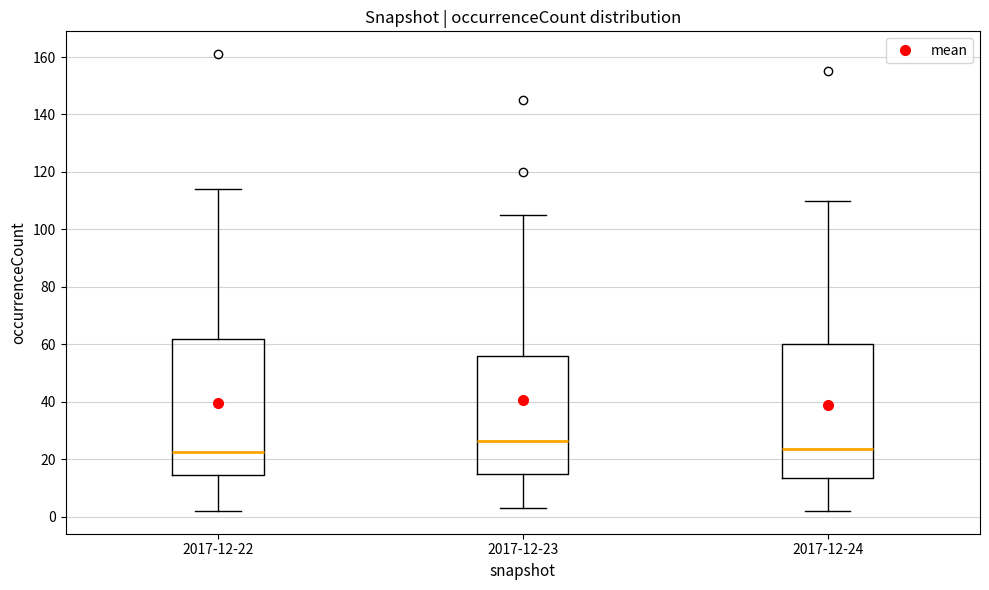

Where does the upper whisker of the box for 2017-12-24 end on the y-axis? The values are not printed on the chart, so give them approximately, as read against the axis.

110